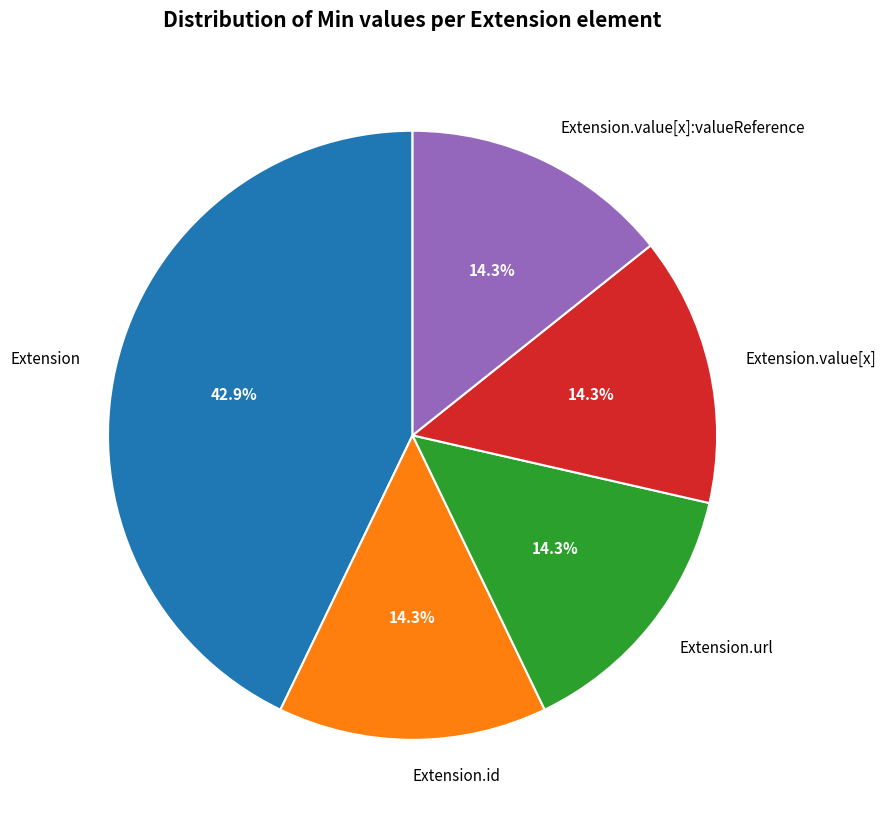

Does Extension.url account for over 50% of the chart?

No